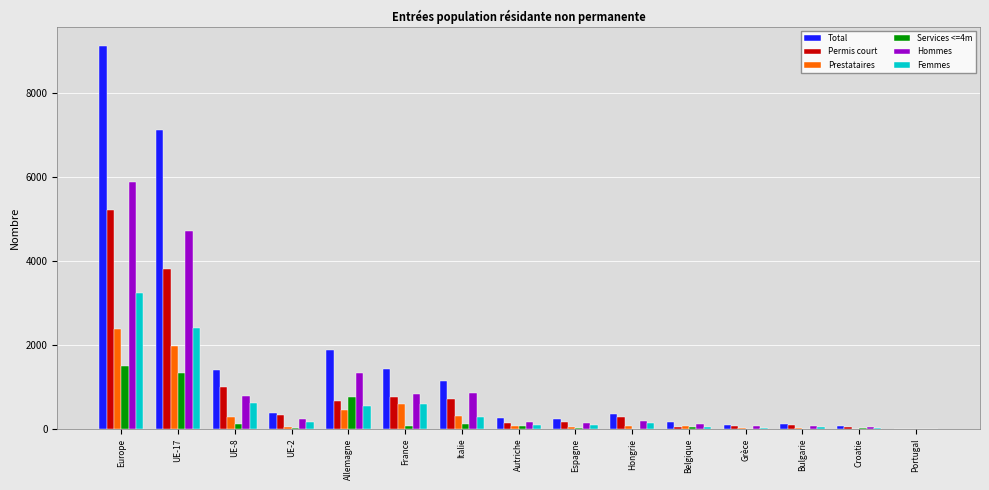

Is the value of Total at UE-17 greater than the value of Prestataires at UE-17?

Yes